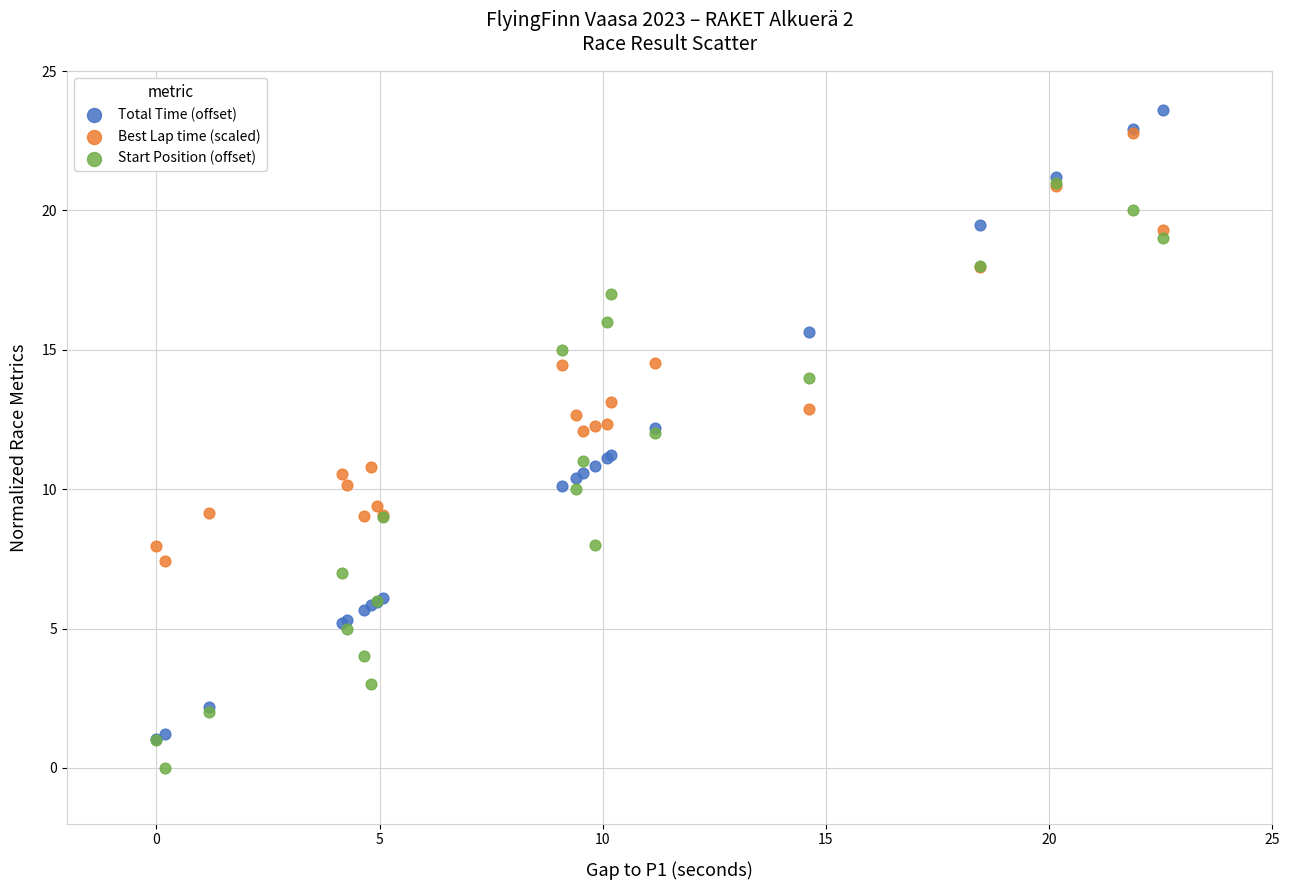

Which series reaches the minimum Y coordinate?

Start Position (offset)